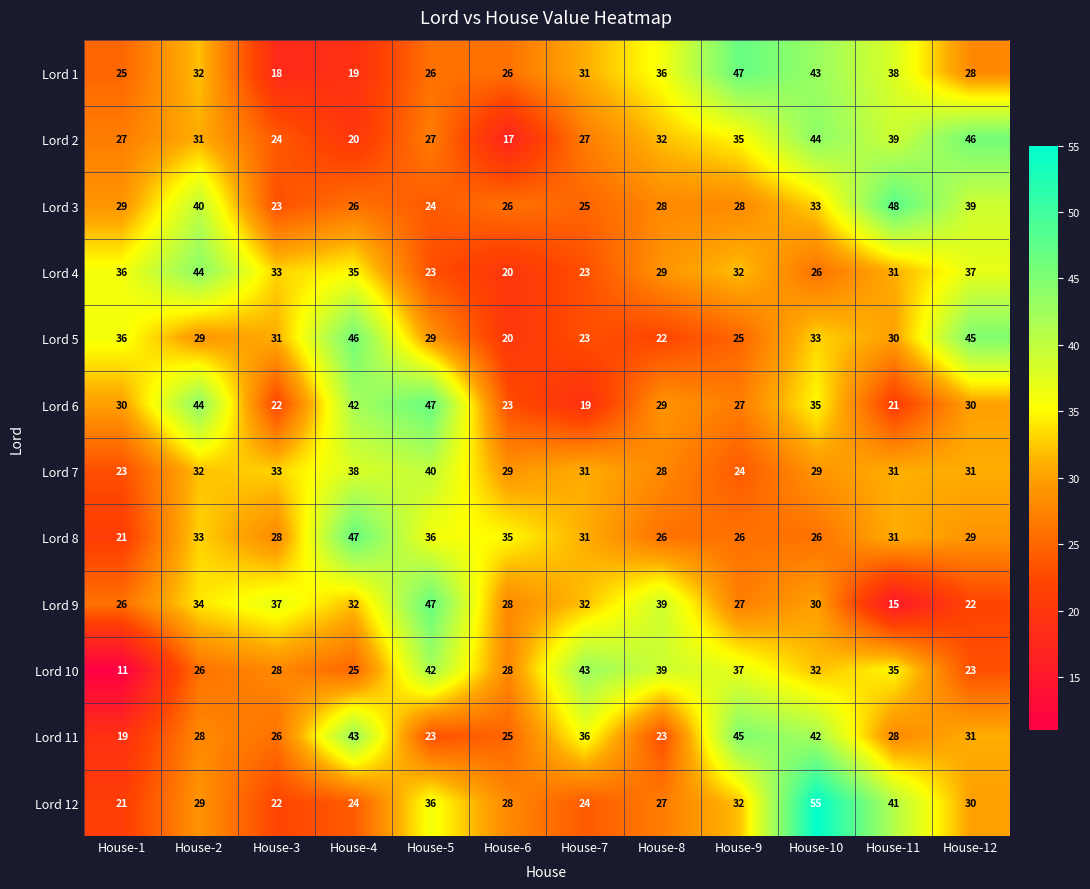

The Lord 7 series shows 53 at House-5. True or false?

False